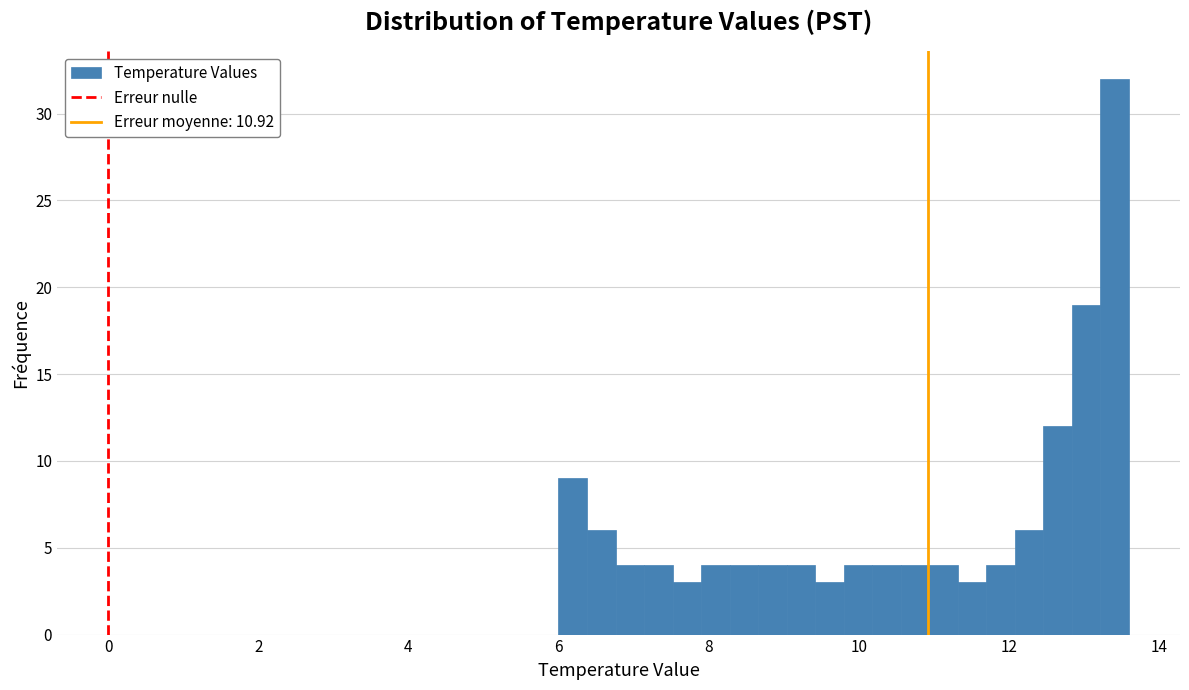

Read against the x-axis, roughly where is the centre of the tallest bar?

13.4